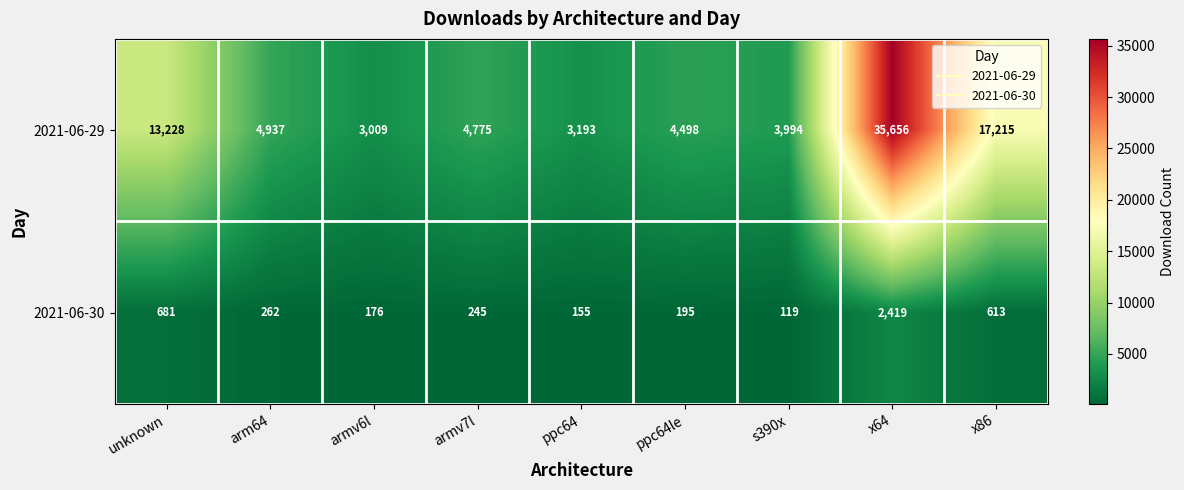

Is it true that 2021-06-29 equals 3968 at x86?

False